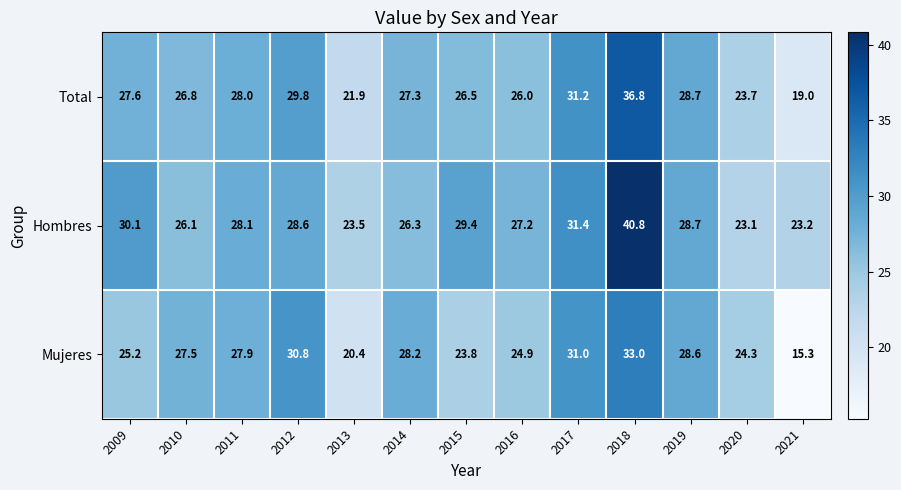

At which label does Mujeres first exceed 27?

2010